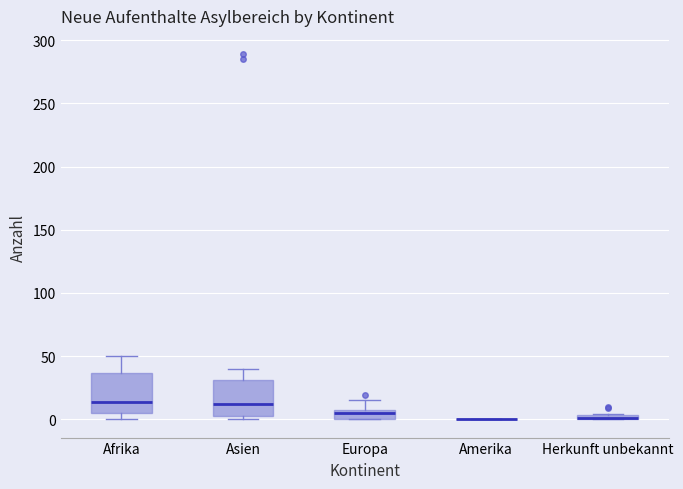

Where does the median line of the box for Asien sit on the y-axis? The values are not printed on the chart, so give them approximately, as read against the axis.

10